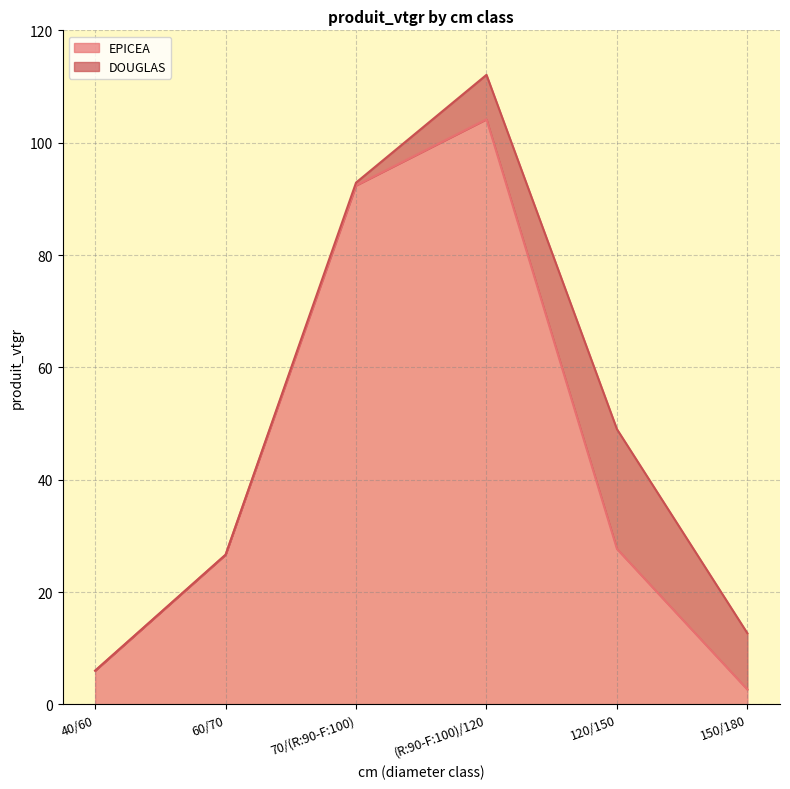

Where is the data nearest to the value 53?

120/150